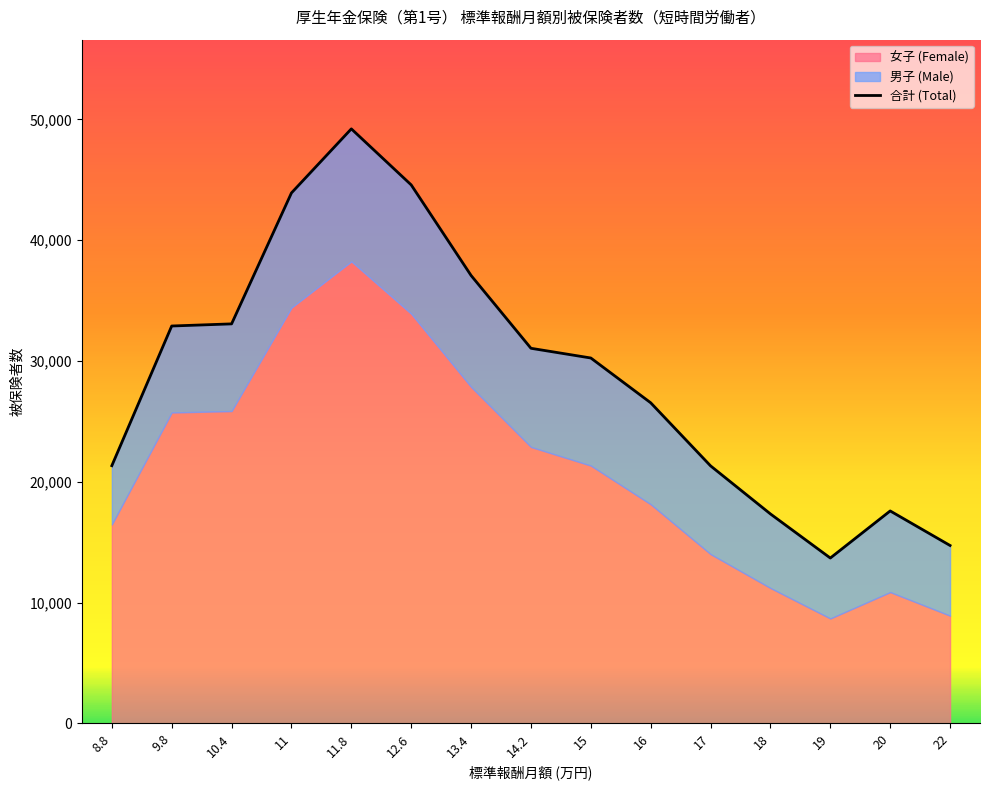

How many points are higher than both their immediate neighbors (excluding endpoints)?

2